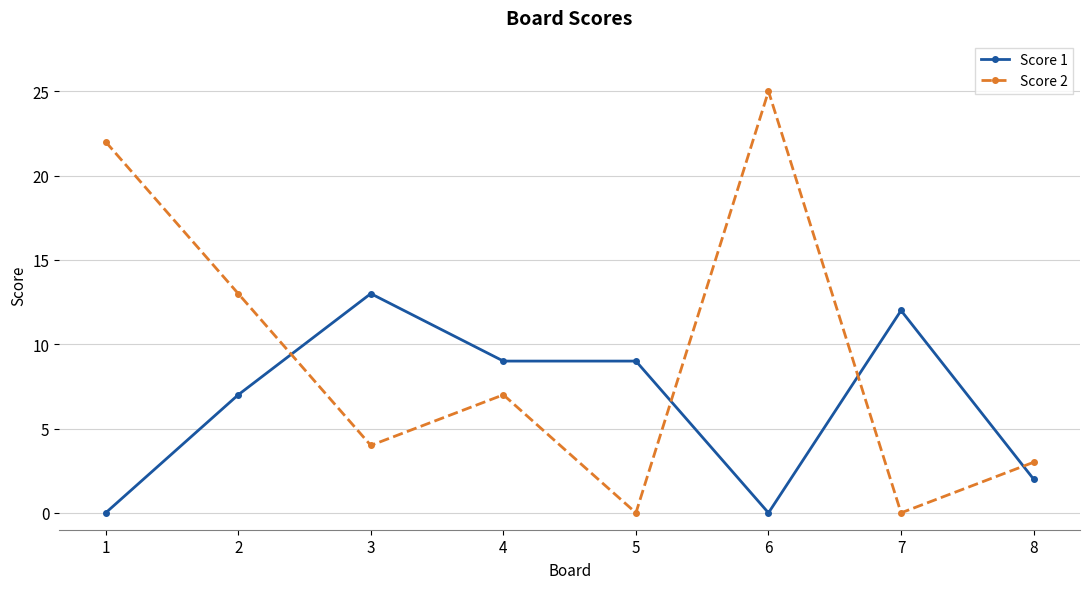

True or false: Score 2 and Score 1 cross at least once.

True